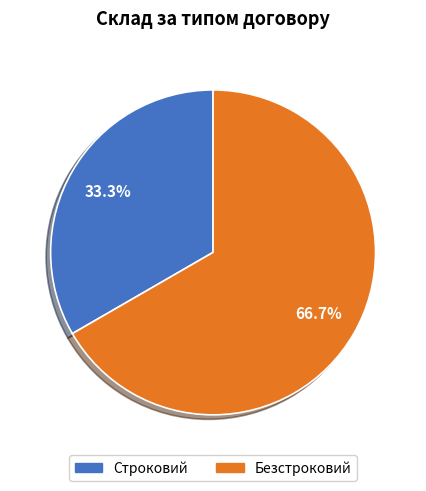

To the nearest percent, what is the average slice percentage?

50%